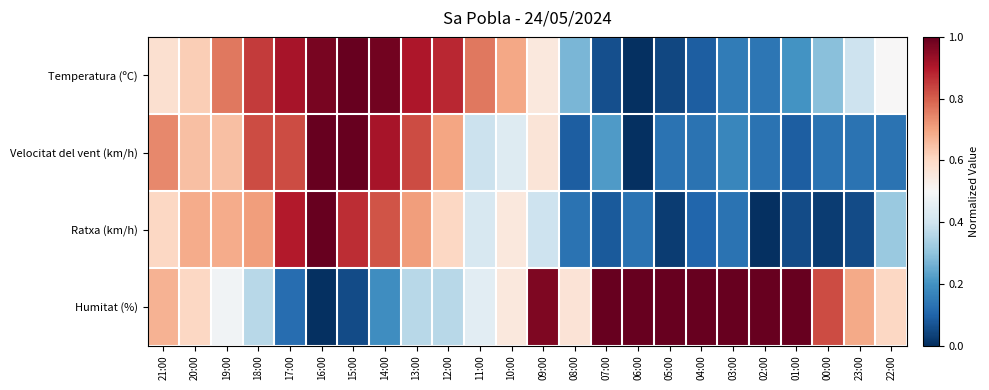

Reading left to right, transcribe all the data shown in this chart.

Temperatura (ºC): 21:00=0.6	20:00=0.6	19:00=0.8	18:00=0.9	17:00=0.9	16:00=1.0	15:00=1.0	14:00=1.0	13:00=0.9	12:00=0.9	11:00=0.8	10:00=0.7	09:00=0.6	08:00=0.3	07:00=0.1	06:00=0.0	05:00=0.0	04:00=0.1	03:00=0.1	02:00=0.1	01:00=0.2	00:00=0.3	23:00=0.4	22:00=0.5
Velocitat del vent (km/h): 21:00=0.7	20:00=0.7	19:00=0.7	18:00=0.8	17:00=0.8	16:00=1.0	15:00=1.0	14:00=0.9	13:00=0.8	12:00=0.7	11:00=0.4	10:00=0.4	09:00=0.6	08:00=0.1	07:00=0.2	06:00=0.0	05:00=0.1	04:00=0.1	03:00=0.2	02:00=0.1	01:00=0.1	00:00=0.1	23:00=0.1	22:00=0.1
Ratxa (km/h): 21:00=0.6	20:00=0.7	19:00=0.7	18:00=0.7	17:00=0.9	16:00=1.0	15:00=0.9	14:00=0.8	13:00=0.7	12:00=0.6	11:00=0.4	10:00=0.6	09:00=0.4	08:00=0.1	07:00=0.1	06:00=0.1	05:00=0.0	04:00=0.1	03:00=0.1	02:00=0.0	01:00=0.1	00:00=0.0	23:00=0.1	22:00=0.3
Humitat (%): 21:00=0.7	20:00=0.6	19:00=0.5	18:00=0.4	17:00=0.1	16:00=0.0	15:00=0.1	14:00=0.2	13:00=0.4	12:00=0.4	11:00=0.4	10:00=0.6	09:00=1.0	08:00=0.6	07:00=1.0	06:00=1.0	05:00=1.0	04:00=1.0	03:00=1.0	02:00=1.0	01:00=1.0	00:00=0.8	23:00=0.7	22:00=0.6